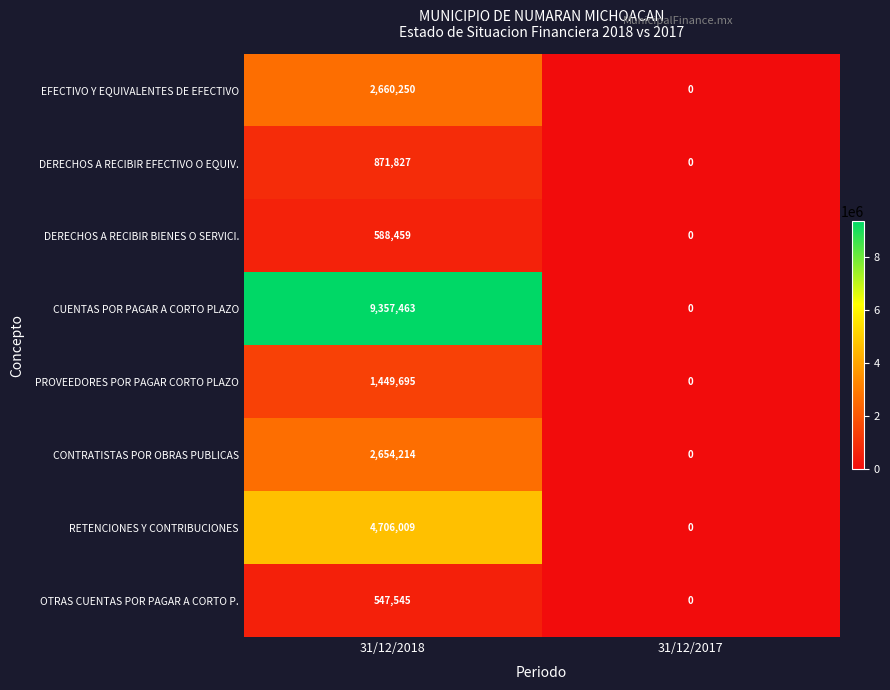

What is the maximum value shown in the chart?

9357463